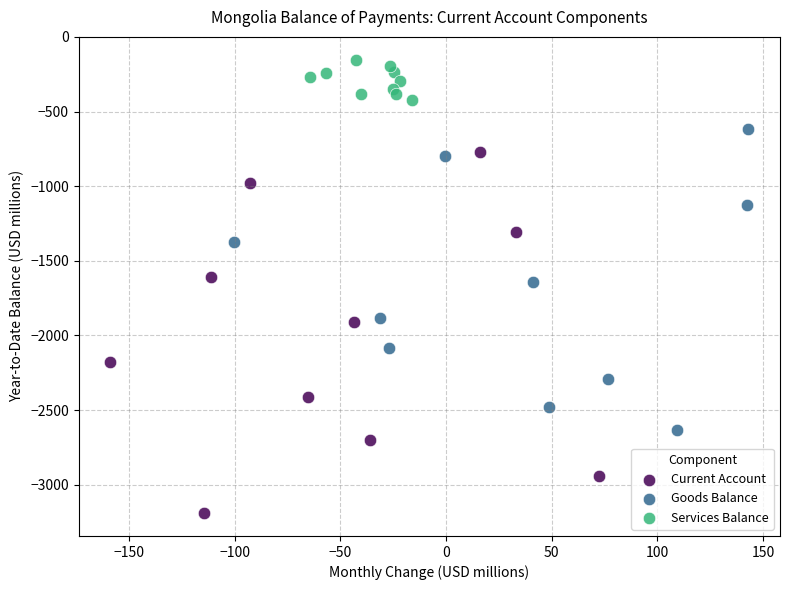

Which series has the widest spread of Y values?

Current Account